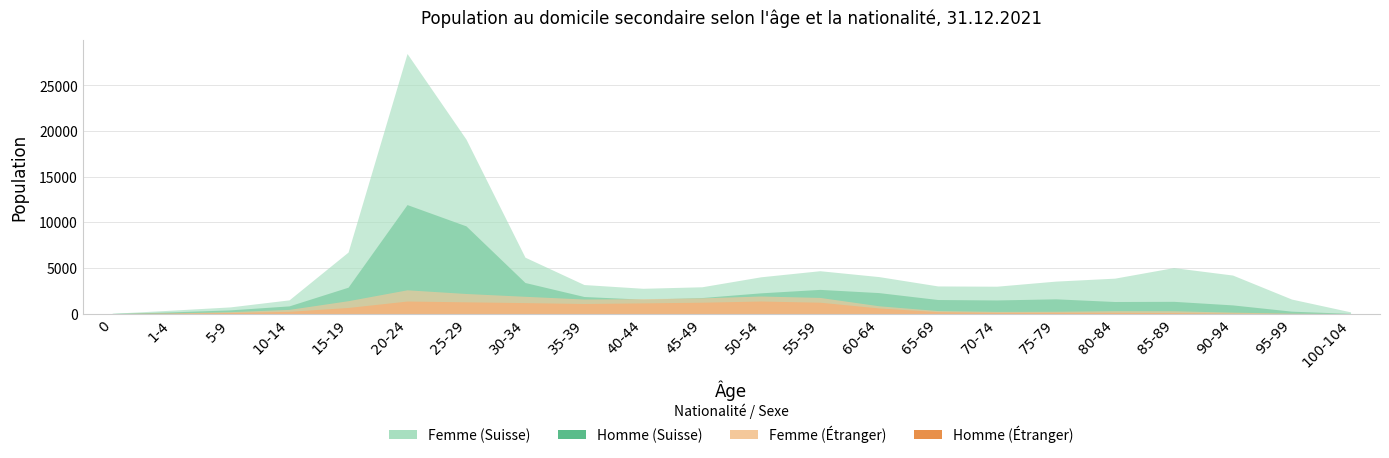

What is the label of the 14th point from the right?

35-39